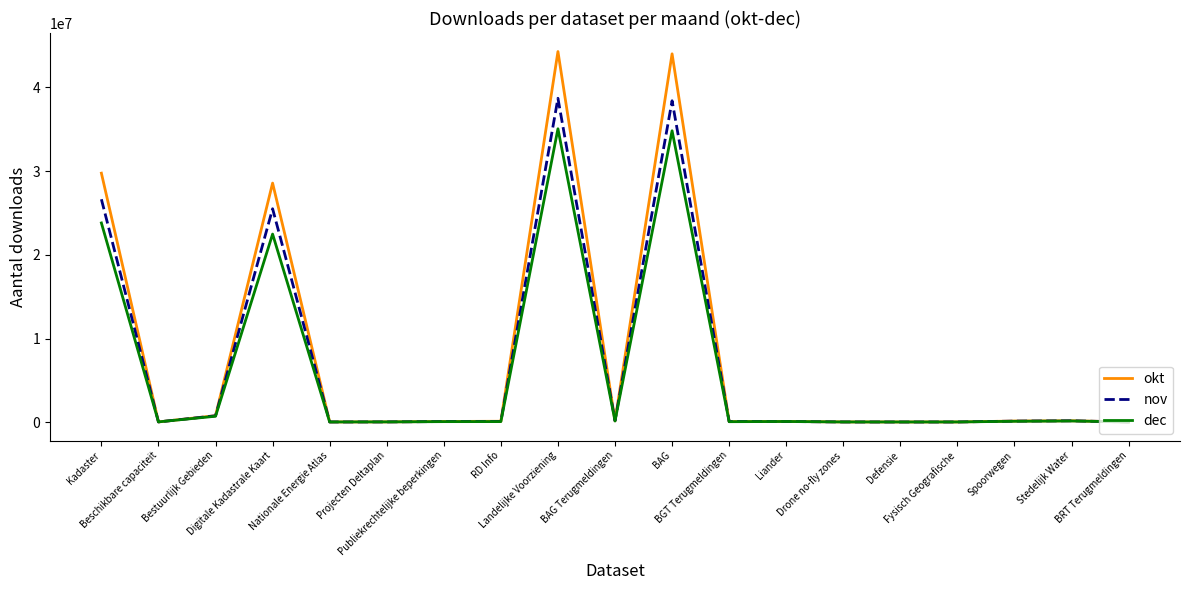

What is the sum of all okt values?

148729079